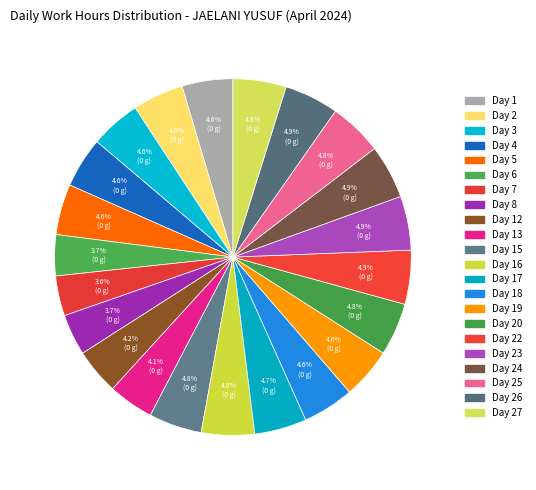

How many segments does this pie chart have?

22